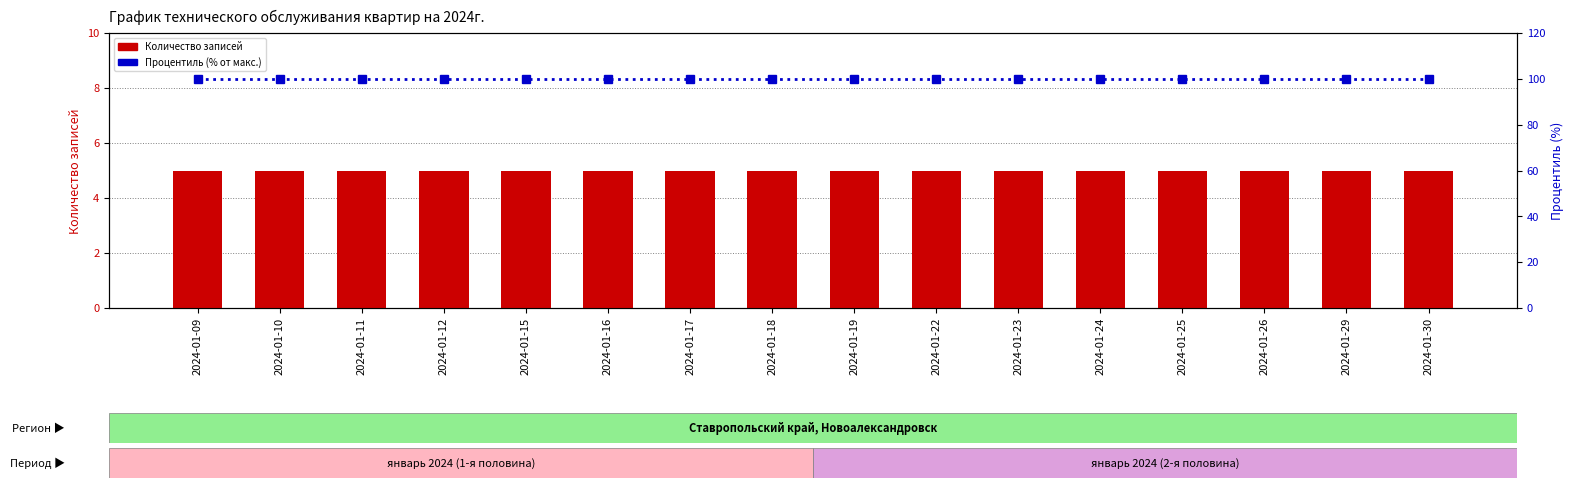

What is the approximate value of Процентиль (% от макс.) at 2024-01-12?

100